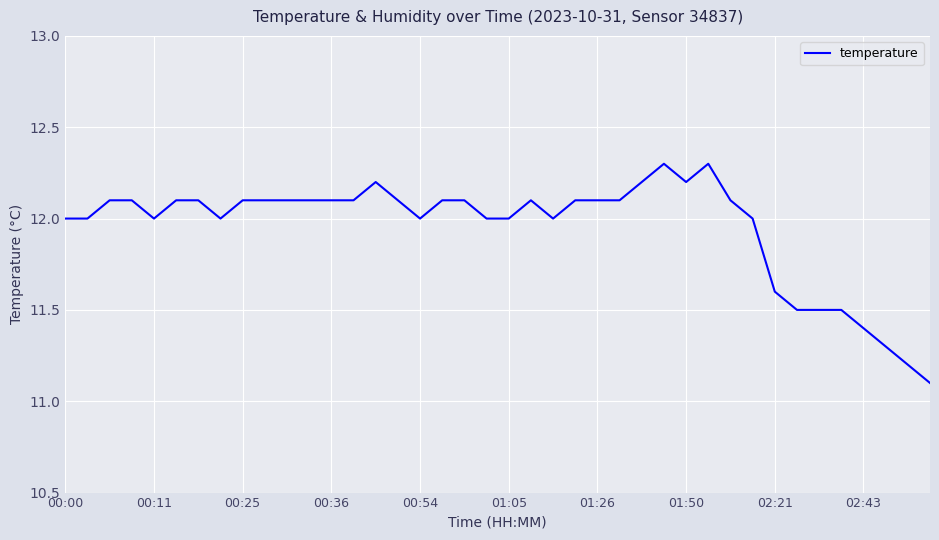

What is the minimum value shown in the chart?

11.1